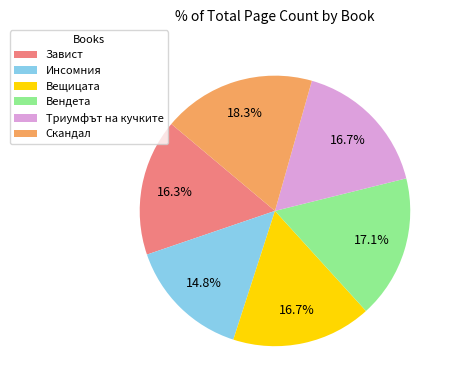

Between Инсомния and Вендета, which is larger?

Вендета